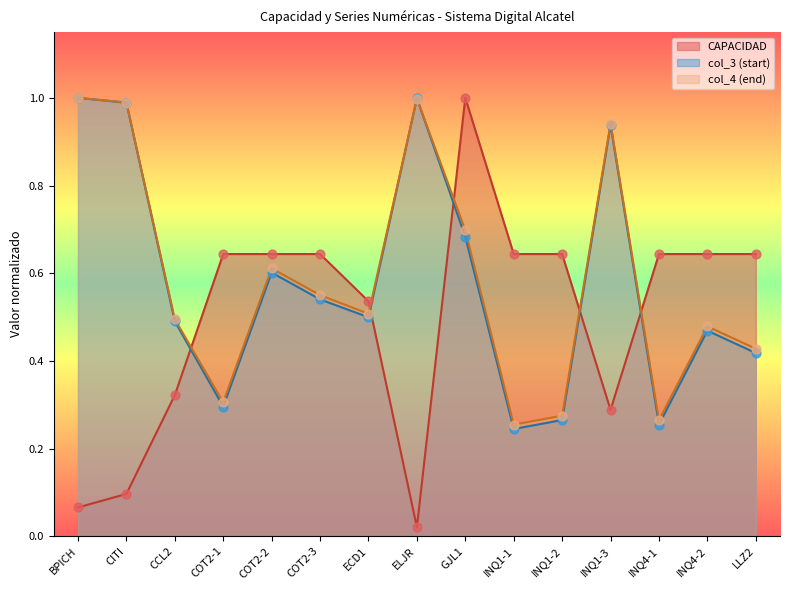

At which category is the sum across all series the highest?

GJL1